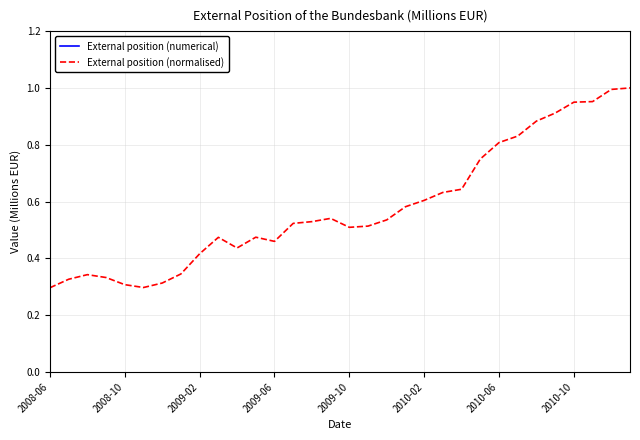

The value of External position (normalised) at 2009-10 is 0.5. True or false?

True